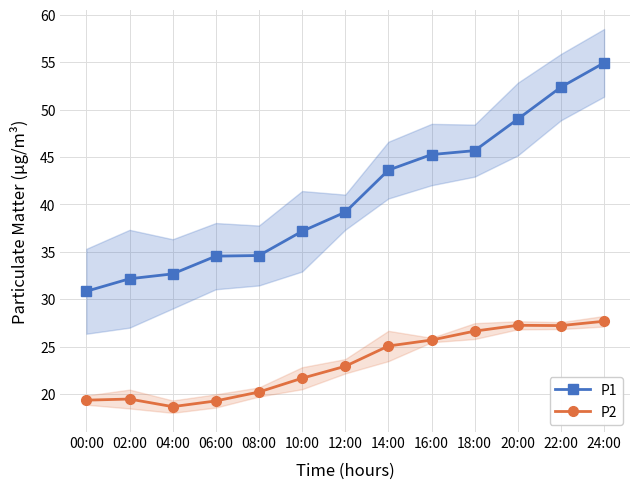

Which series changed the most between 06:00 and 10:00?

P1